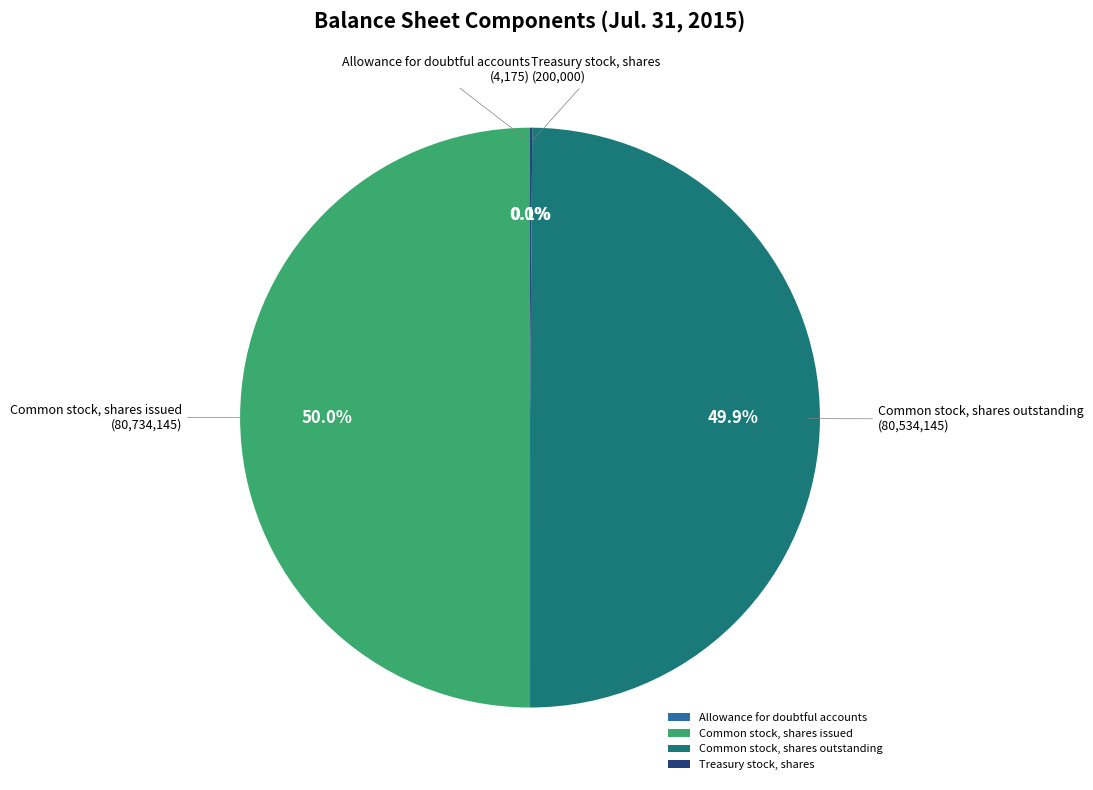

Approximately how many times larger is the value at Common stock, shares outstanding compared to Common stock, shares issued?

1.0